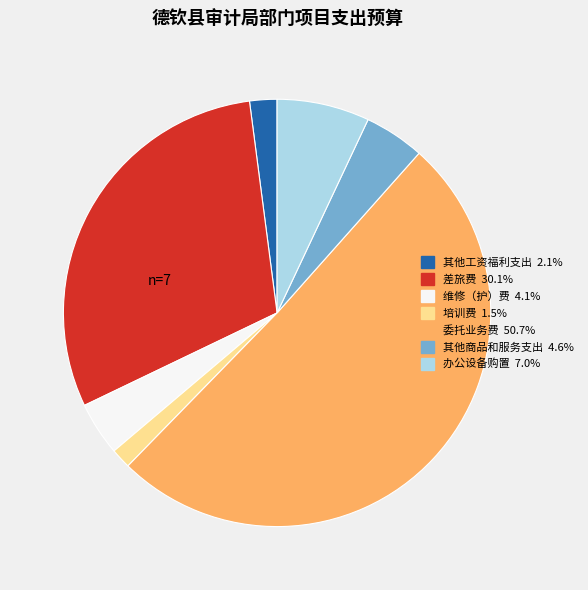

Which slice represents more than half of the pie?

委托业务费